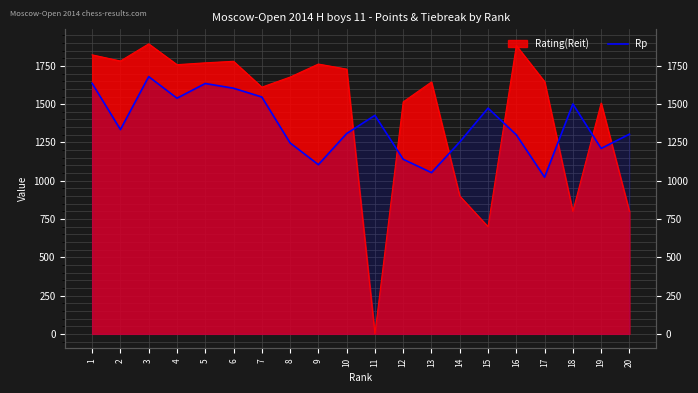

At which label is the value closest to 1351?

2